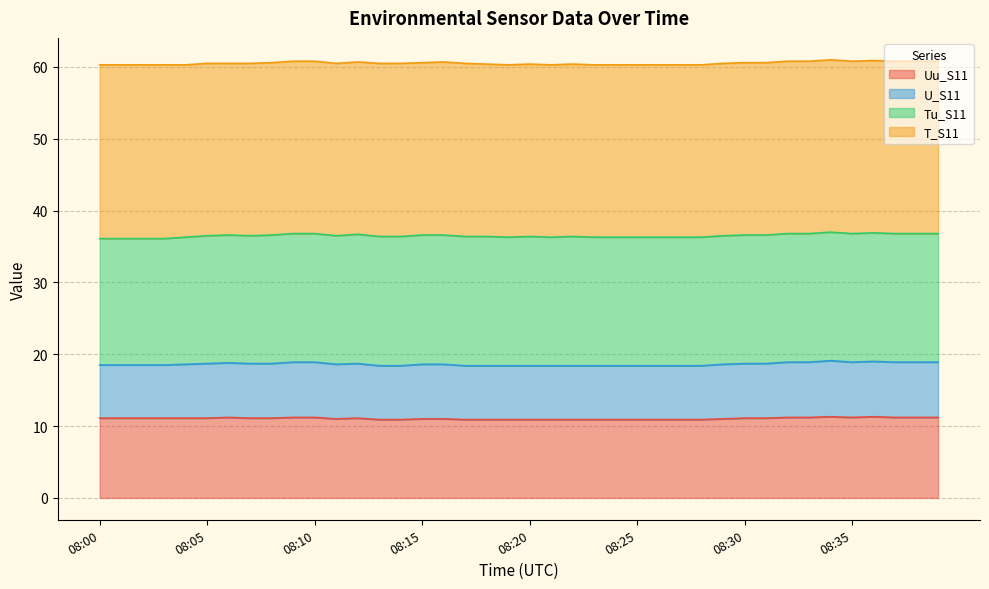

What is the maximum value for Uu_S11?

11.3